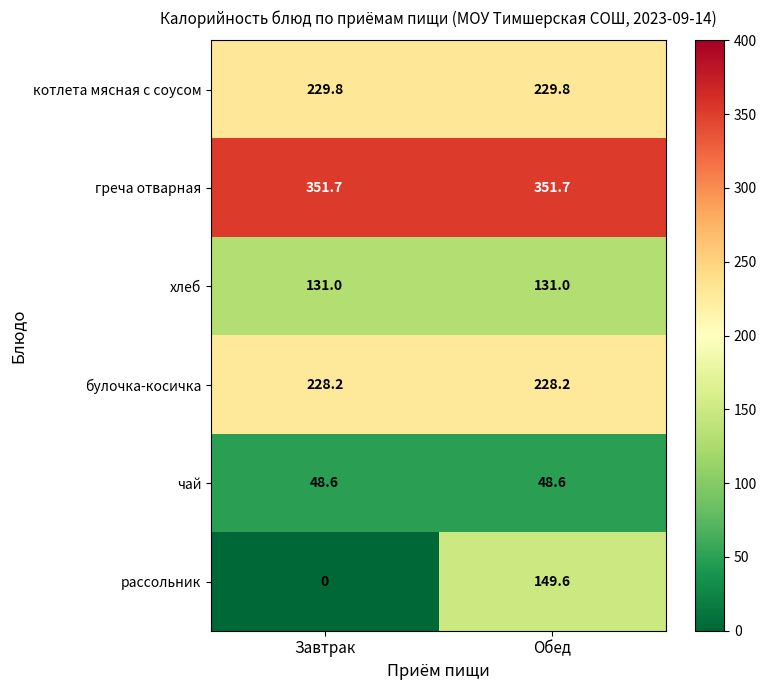

Reading left to right, extract all data points from this chart.

котлета мясная с соусом: Завтрак=229.8	Обед=229.8
греча отварная: Завтрак=351.7	Обед=351.7
хлеб: Завтрак=131.0	Обед=131.0
булочка-косичка: Завтрак=228.2	Обед=228.2
чай: Завтрак=48.6	Обед=48.6
рассольник: Завтрак=0.0	Обед=149.6